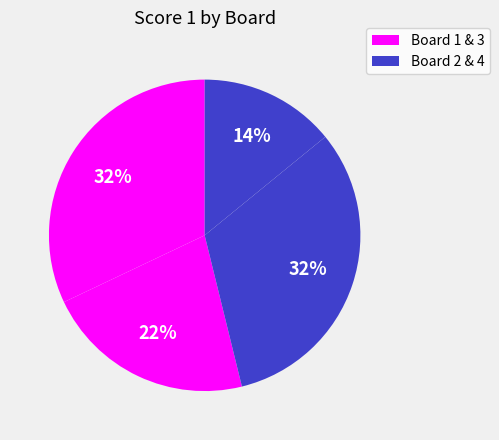

How many slices are in this pie chart?

4